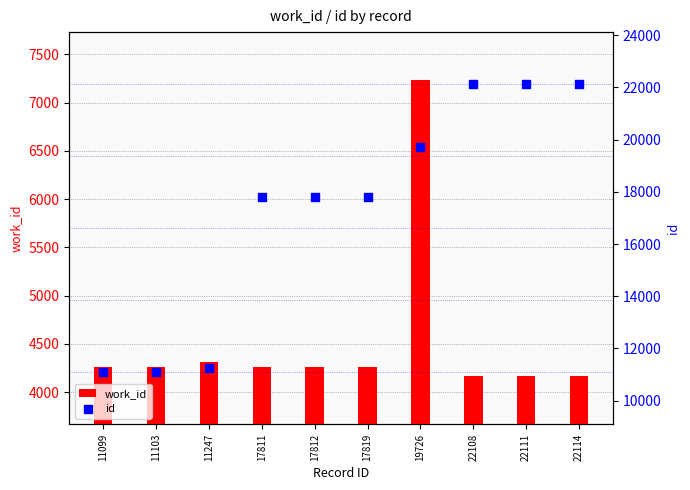

Which series contains the highest Y value?

id